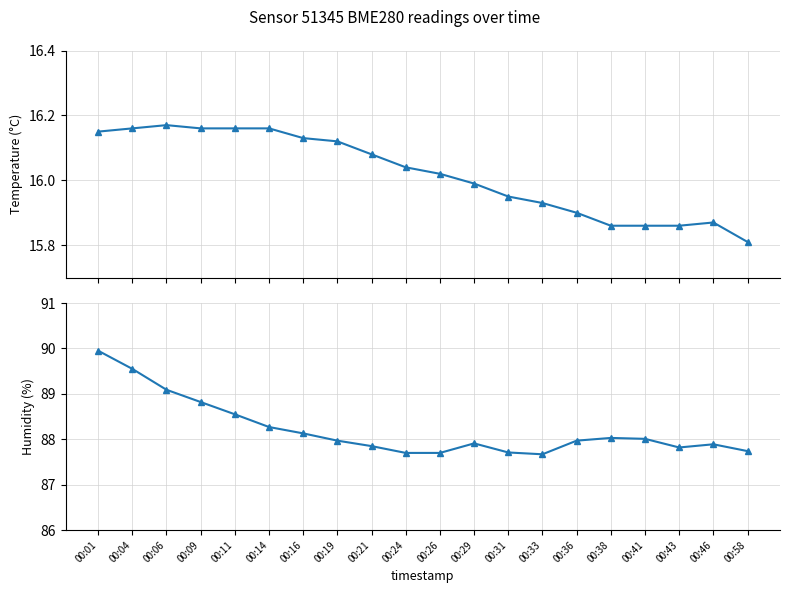

Between 00:58 and 00:14, which is larger?

00:14